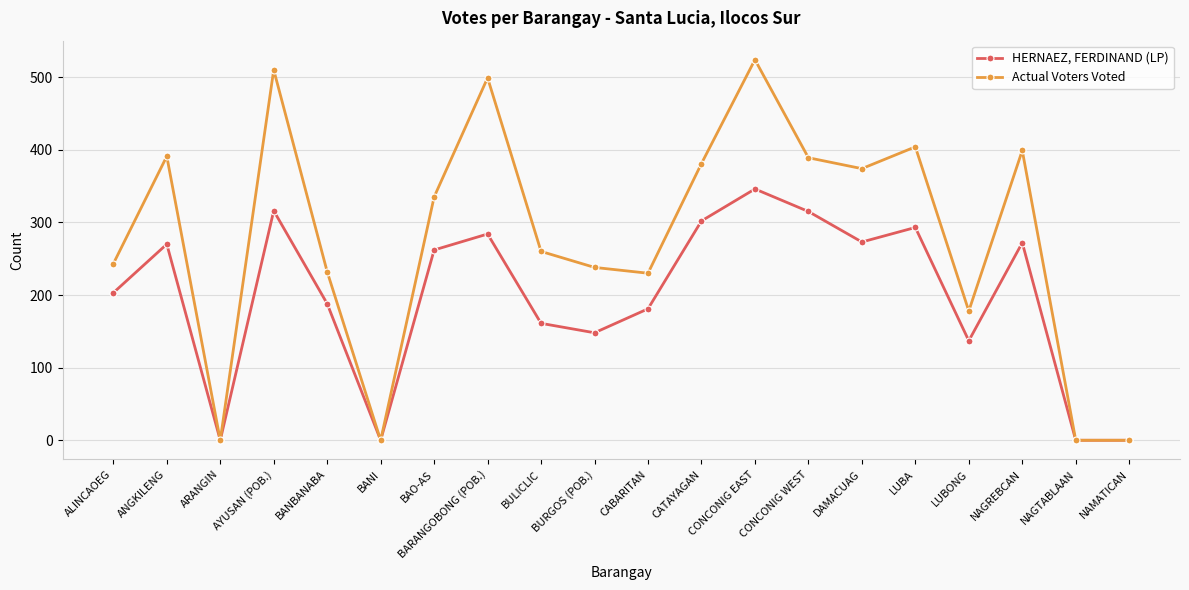

How many interior local peaks does the HERNAEZ, FERDINAND (LP) series have?

6